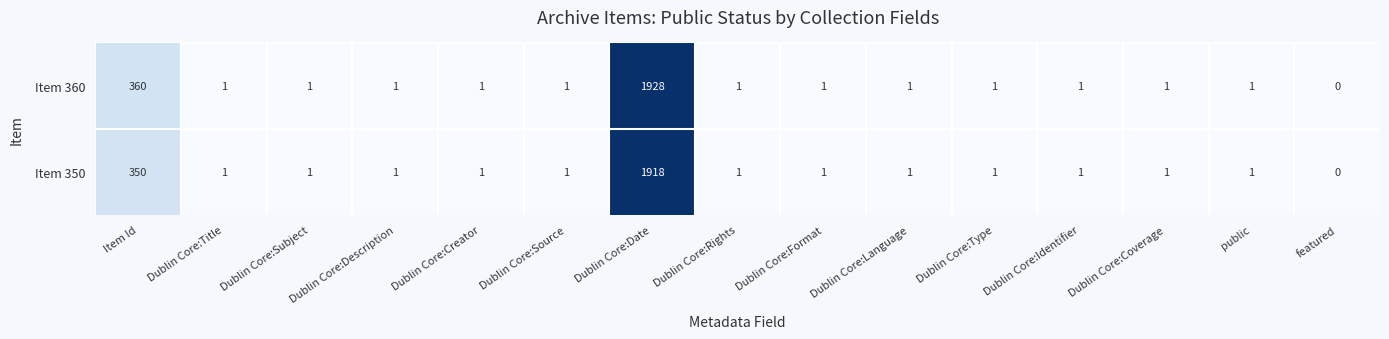

List the series in order of their peak value, lowest first.

Item 350, Item 360